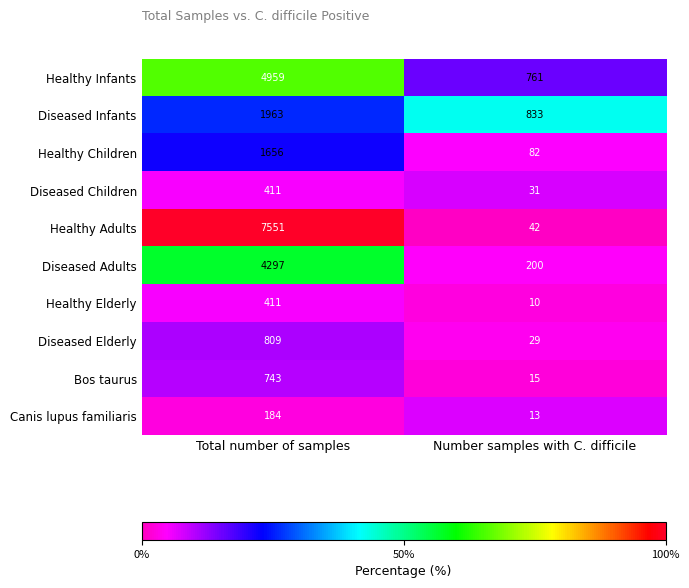

What is the greatest value displayed?

7551